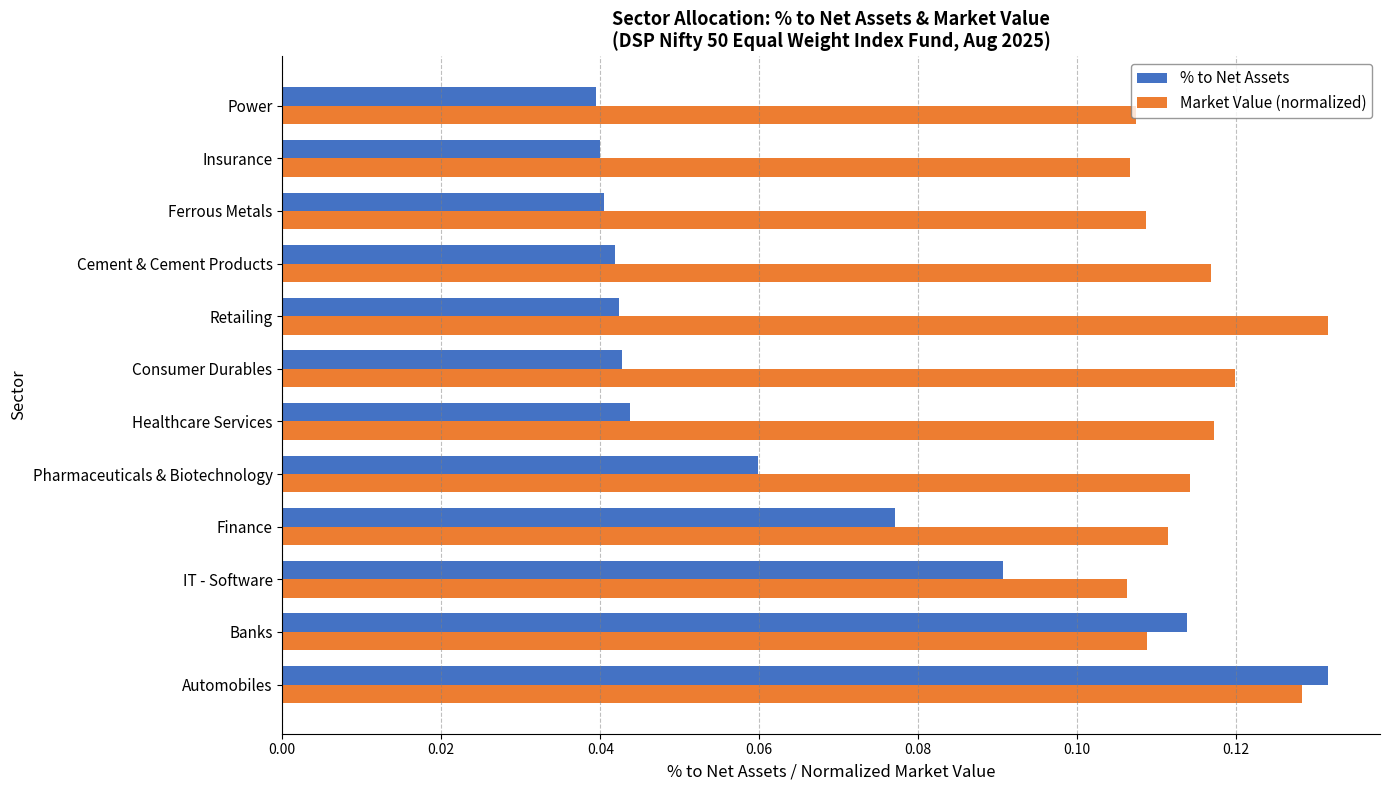

The Market Value (normalized) series shows 0.2 at Cement & Cement Products. True or false?

False